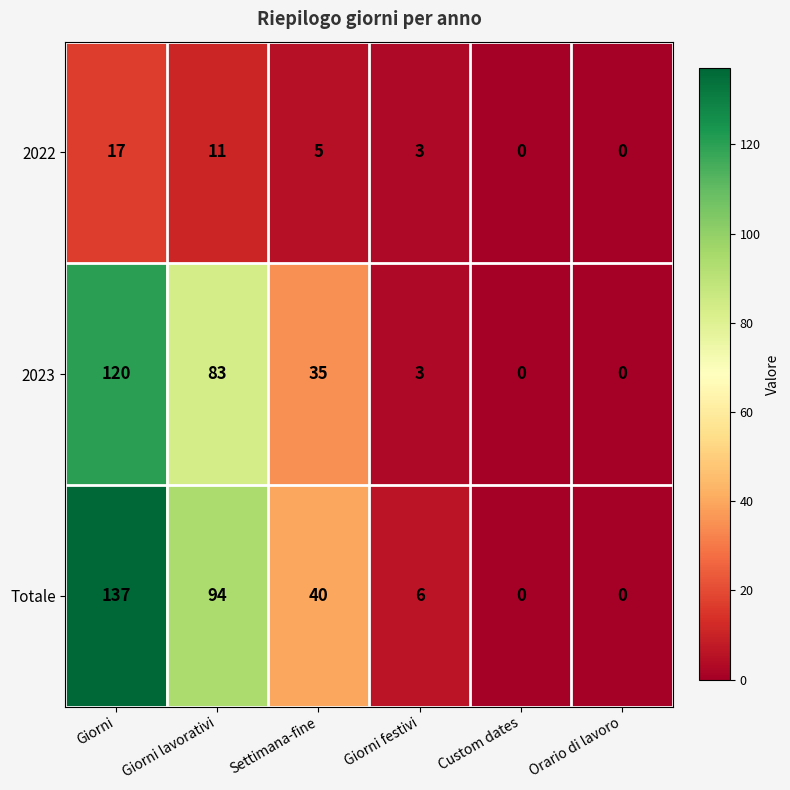

How many values in the Totale series are below 40?

3